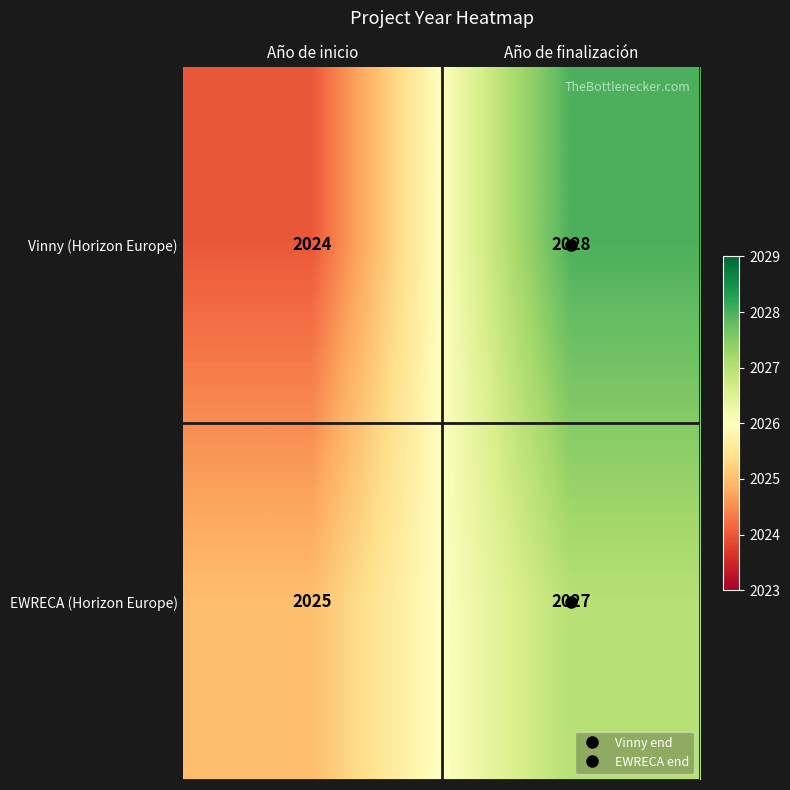

At how many categories does at least one series exceed 2027?

1